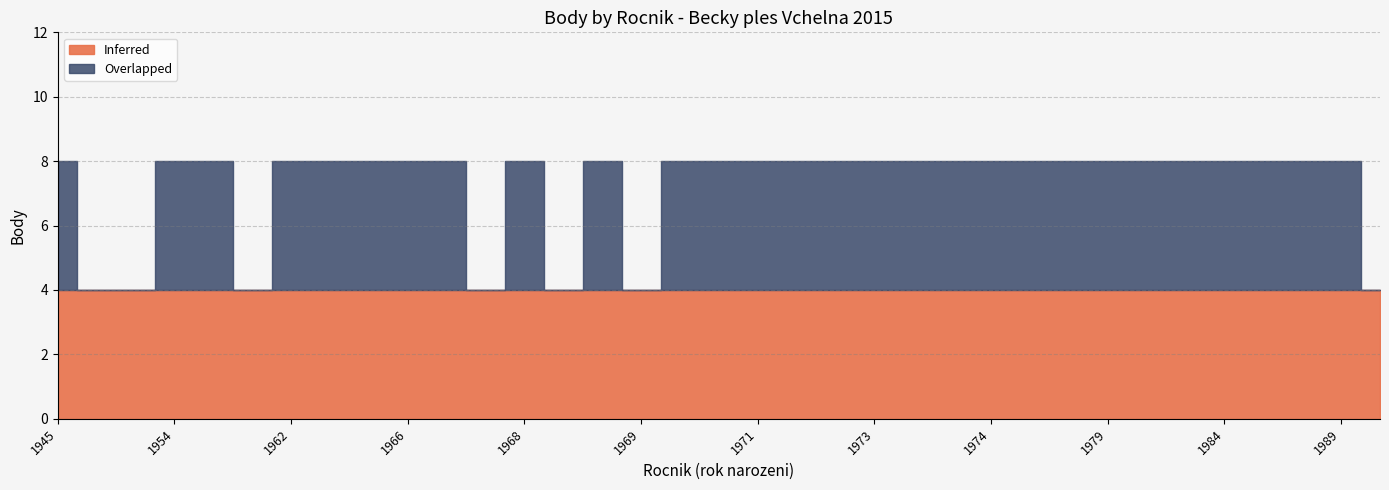

What is the minimum value shown in the chart?

4